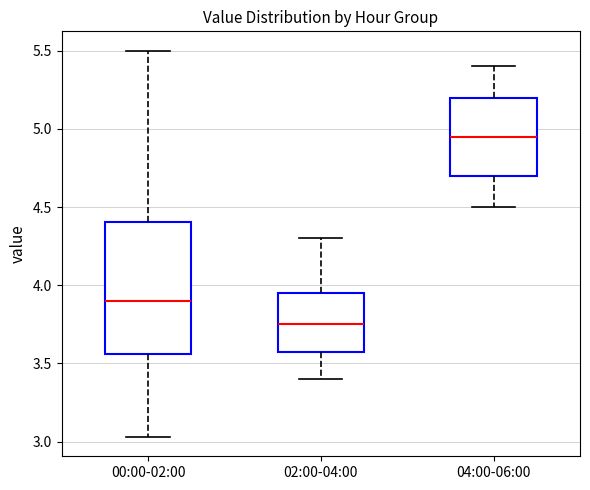

Reading left to right, read every box against the y-axis: the position of its median line, the range the box covers, and the ends of its whiskers. The values are not printed on the chart, so give them approximately, as read against the axis.

00:00-02:00: median 3.90, box 3.55 to 4.40, whiskers 3.05 to 5.50
02:00-04:00: median 3.75, box 3.60 to 3.95, whiskers 3.40 to 4.30
04:00-06:00: median 4.95, box 4.70 to 5.20, whiskers 4.50 to 5.40